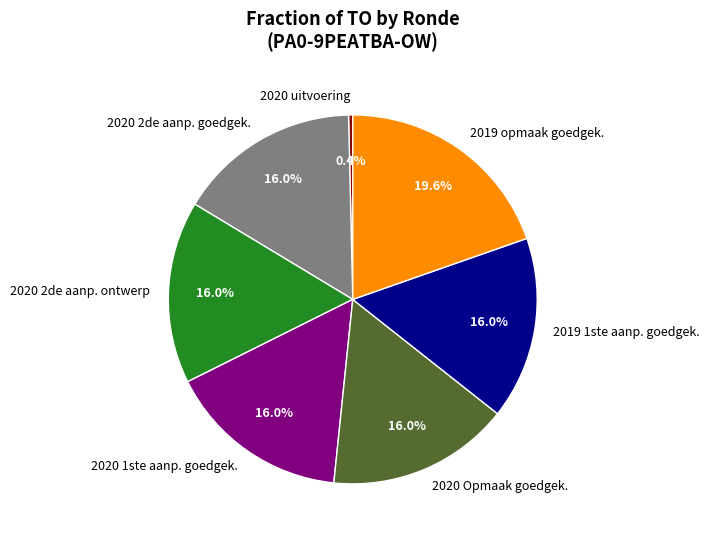

Approximately how many times larger is the value at 2020 2de aanp. ontwerp compared to 2020 2de aanp. goedgek.?

1.0